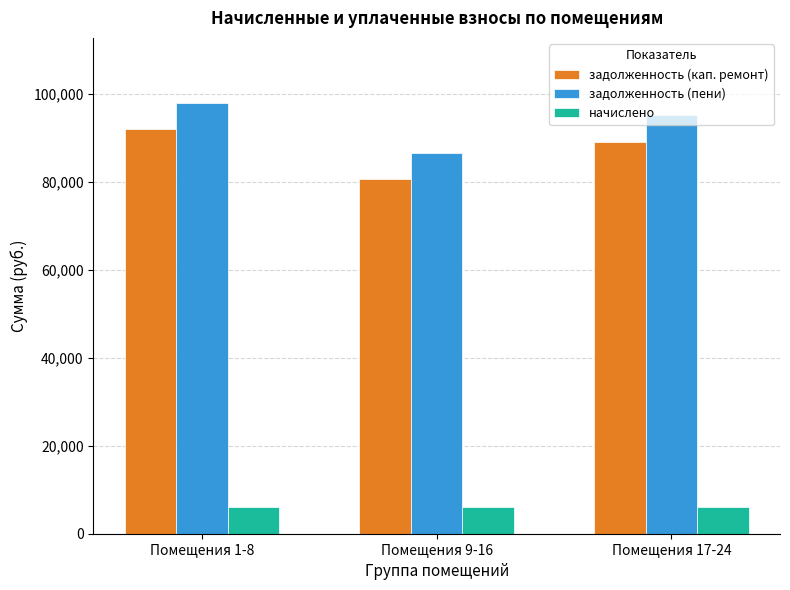

What are all the series names shown in the legend?

задолженность (кап. ремонт), задолженность (пени), начислено